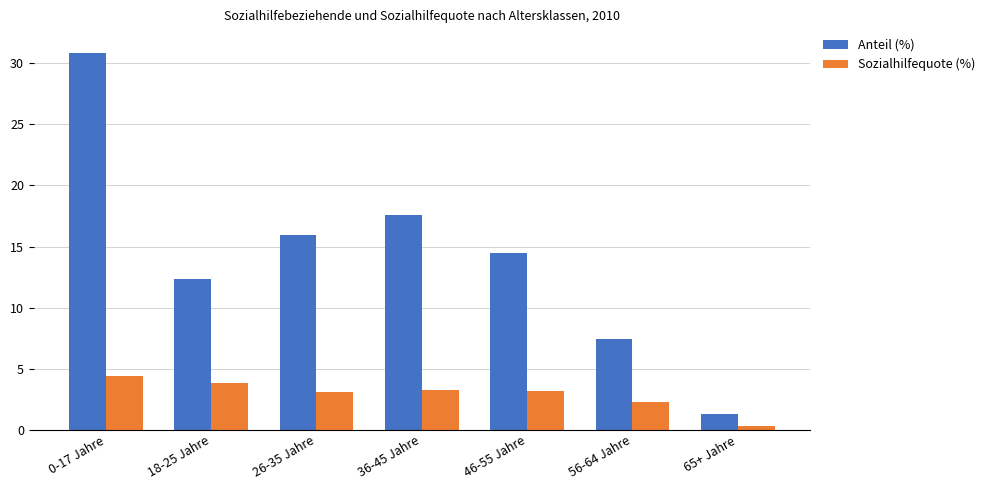

What is the sum of all Sozialhilfequote (%) values?

20.3